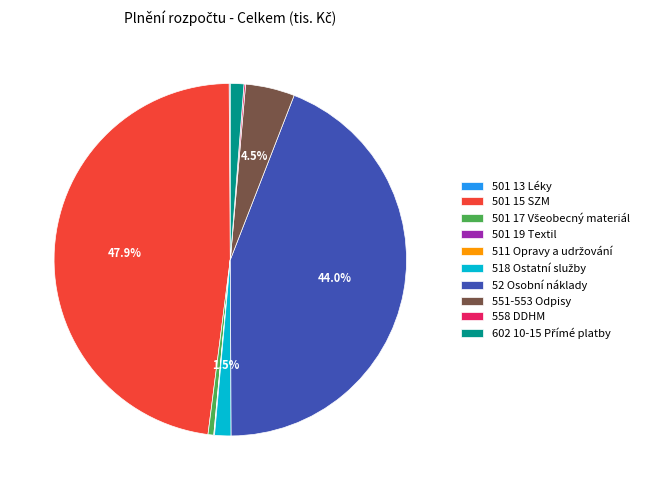

To the nearest percent, what is the difference between the largest and smallest slice percentages?

48%